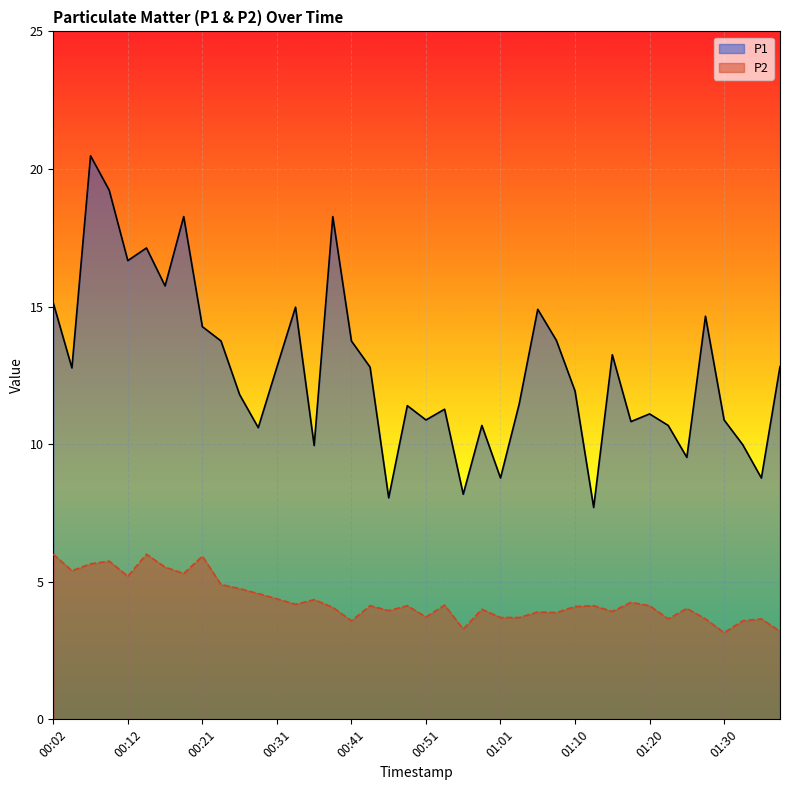

Does the chart display data point markers on the line(s)?

No